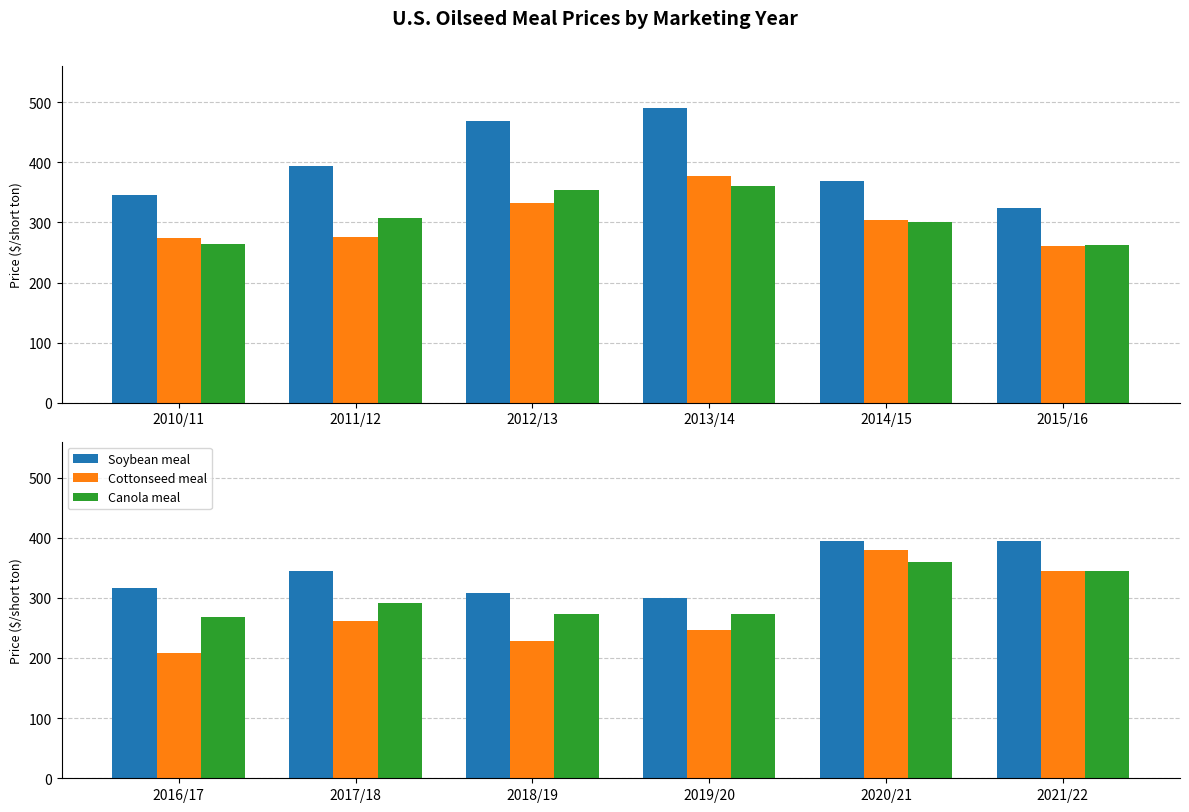

True or false: Canola meal has a value of 458.1 at 2018/19.

False